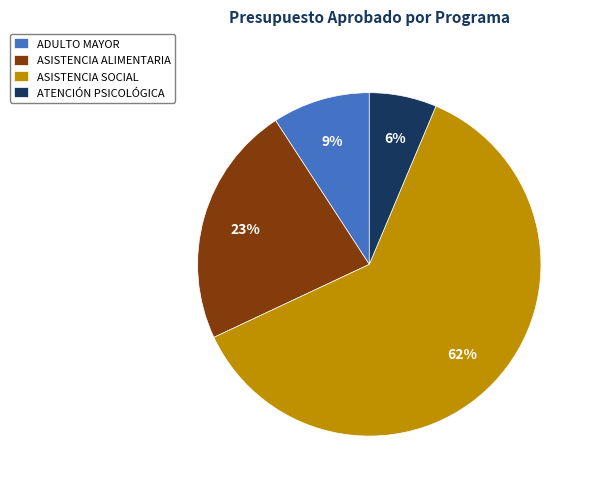

Is it true that ADULTO MAYOR is 2% of the pie?

False